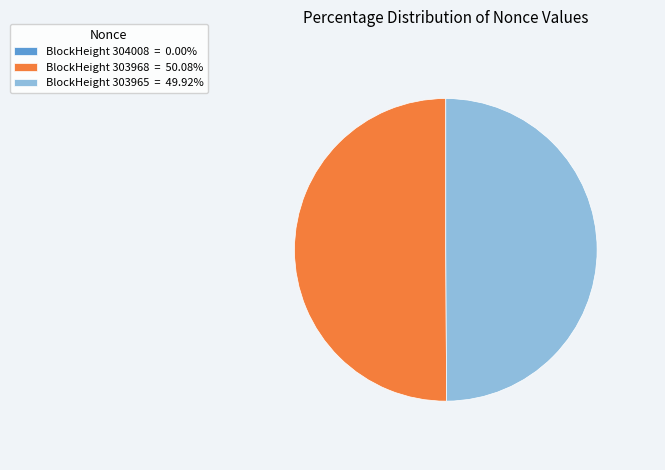

Combined, do BlockHeight 303965 = 49.92% and BlockHeight 303968 = 50.08% account for over 50%?

Yes